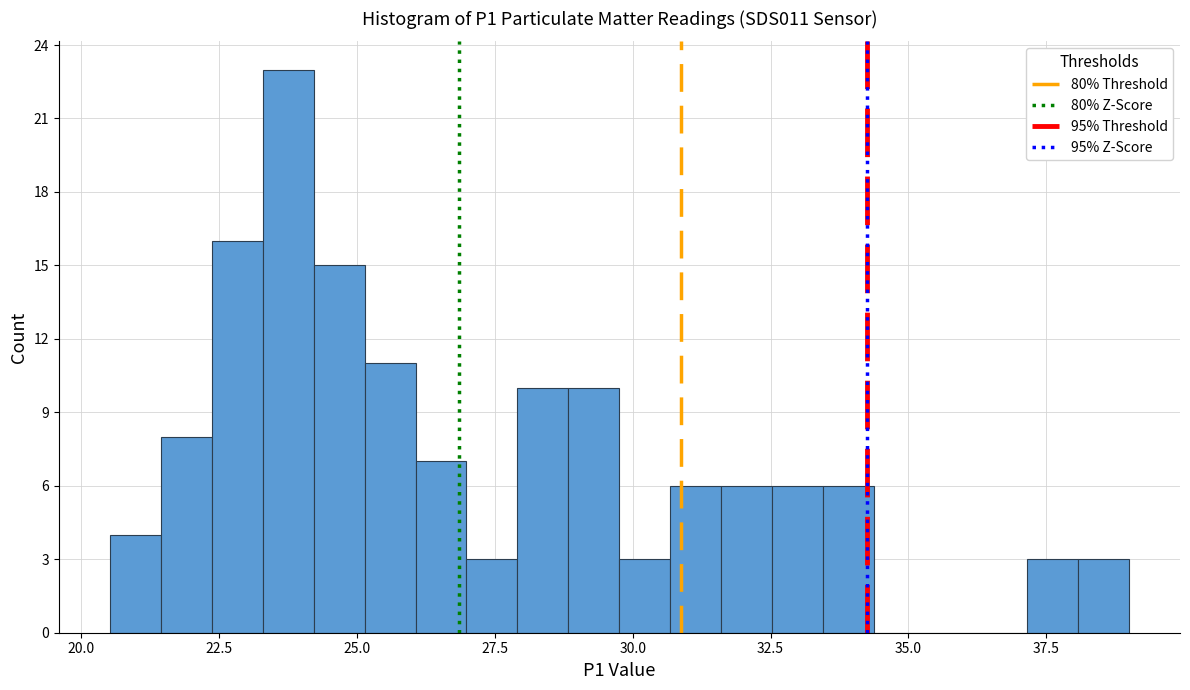

Read against the x-axis, roughly where is the centre of the tallest bar?

24.0